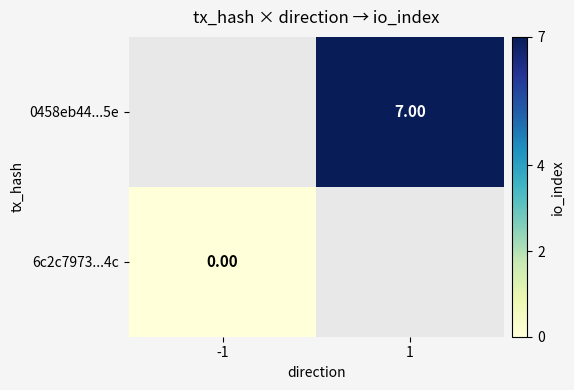

Which category has the lowest value in the 0458eb44...5e series?

-1